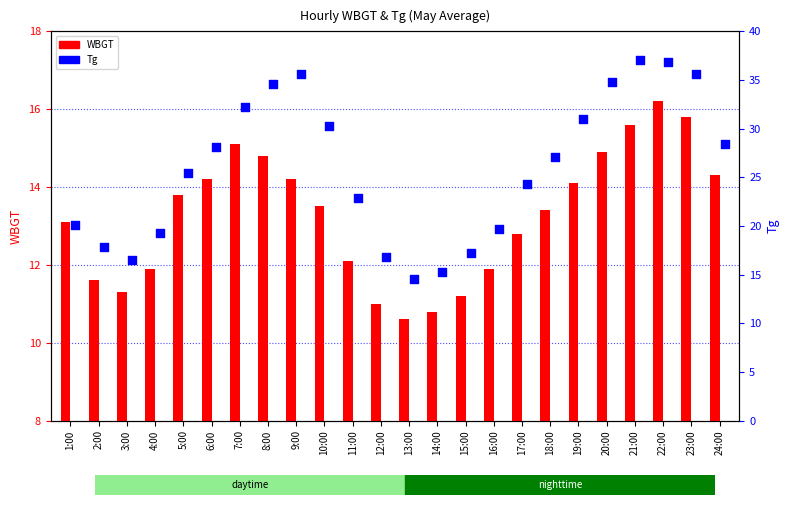

At how many categories does at least one series exceed 22?

15